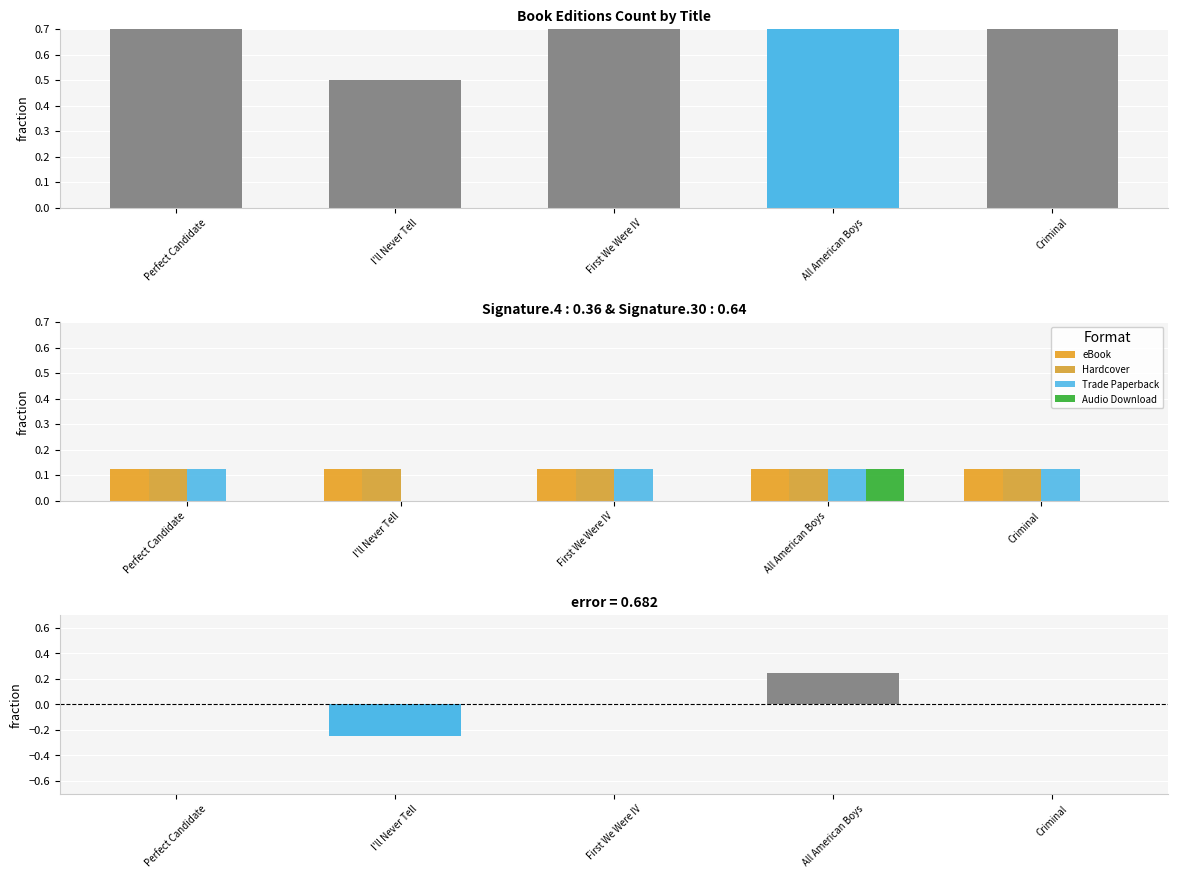

Between All American Boys and Perfect Candidate, which is larger?

All American Boys